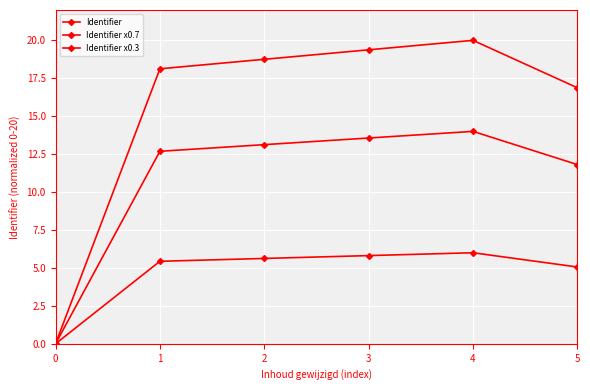

Reading left to right, transcribe all the data shown in this chart.

Identifier: 0=0.0	1=18.1	2=18.8	3=19.4	4=20.0	5=16.9
Identifier x0.7: 0=0.0	1=12.7	2=13.1	3=13.6	4=14.0	5=11.8
Identifier x0.3: 0=0.0	1=5.4	2=5.6	3=5.8	4=6.0	5=5.1